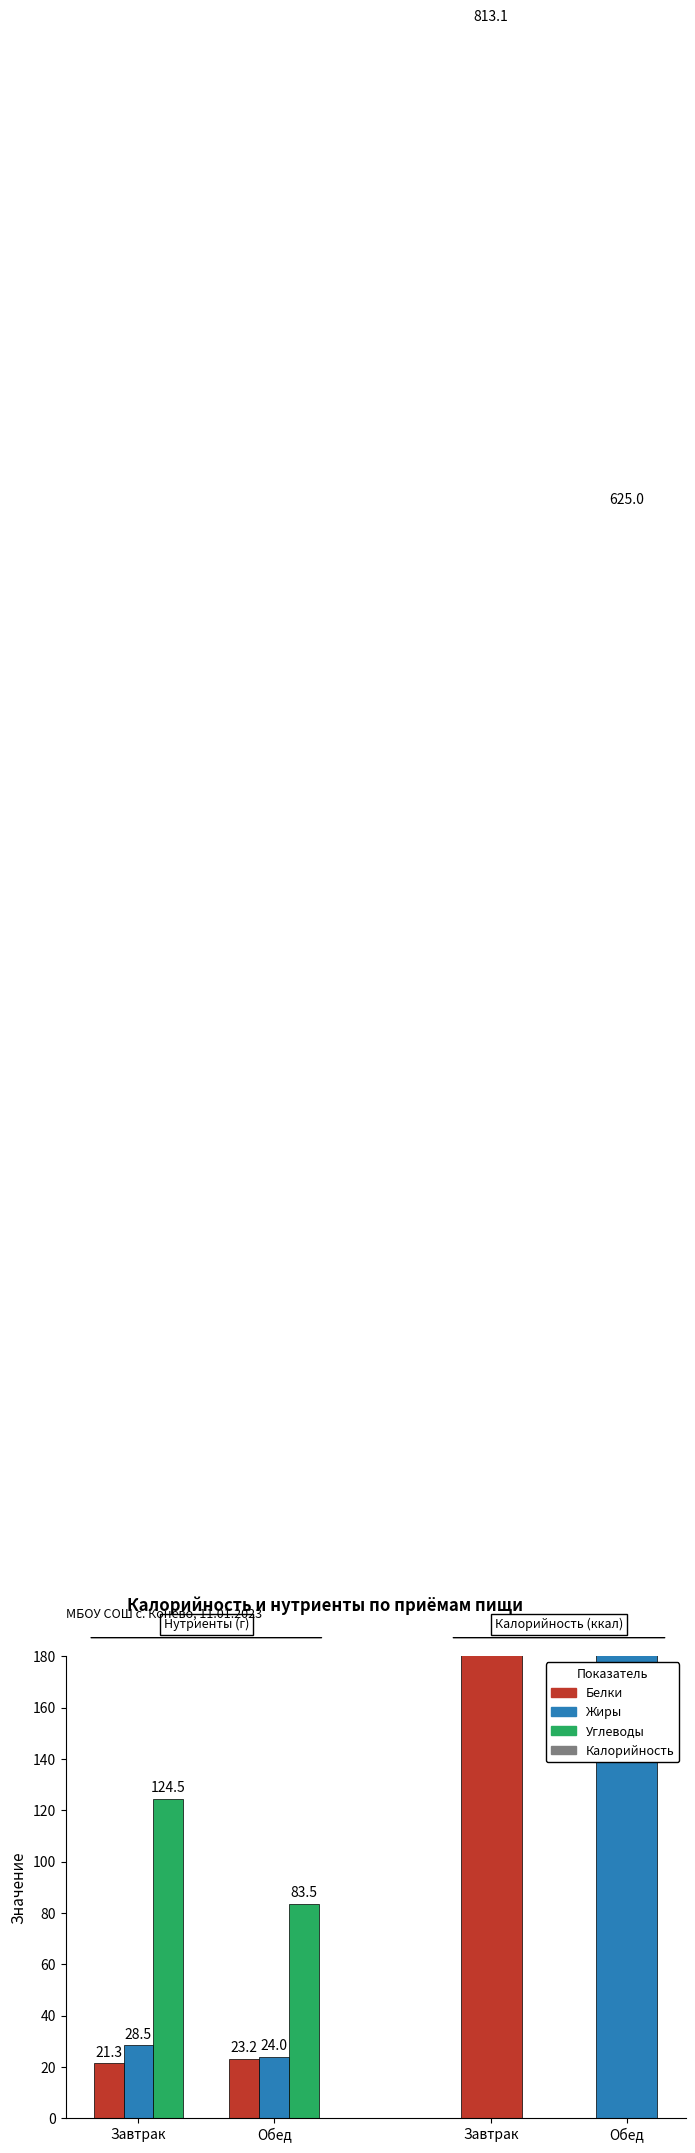

What is the value of the Углеводы bar at the 2nd from the left?

83.5